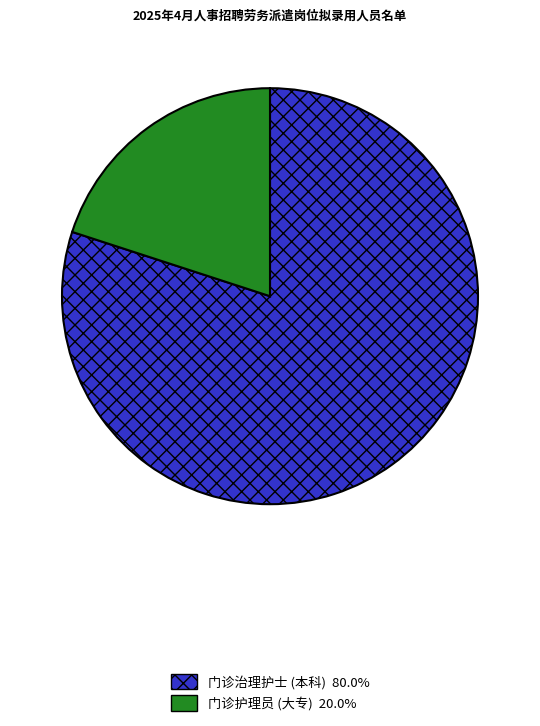

Combined, do 门诊治理护士 (本科) 80.0% and 门诊护理员 (大专) 20.0% account for over 50%?

Yes